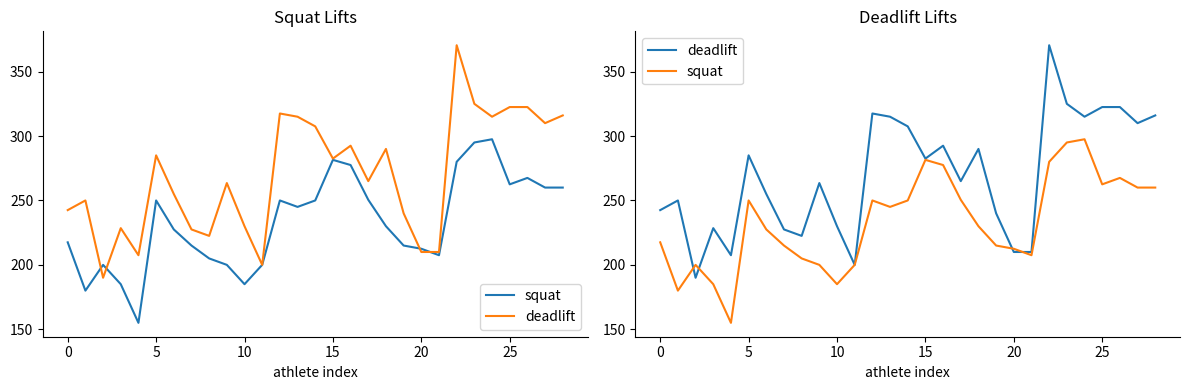

Where is deadlift nearest to the value 280?

15